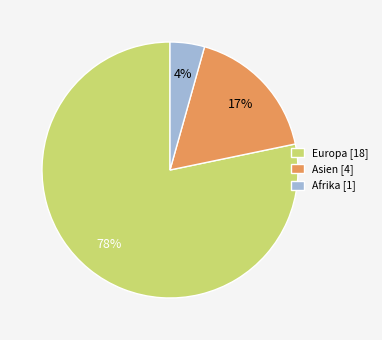

To the nearest percent, what percentage of the pie is Afrika [1]?

4%